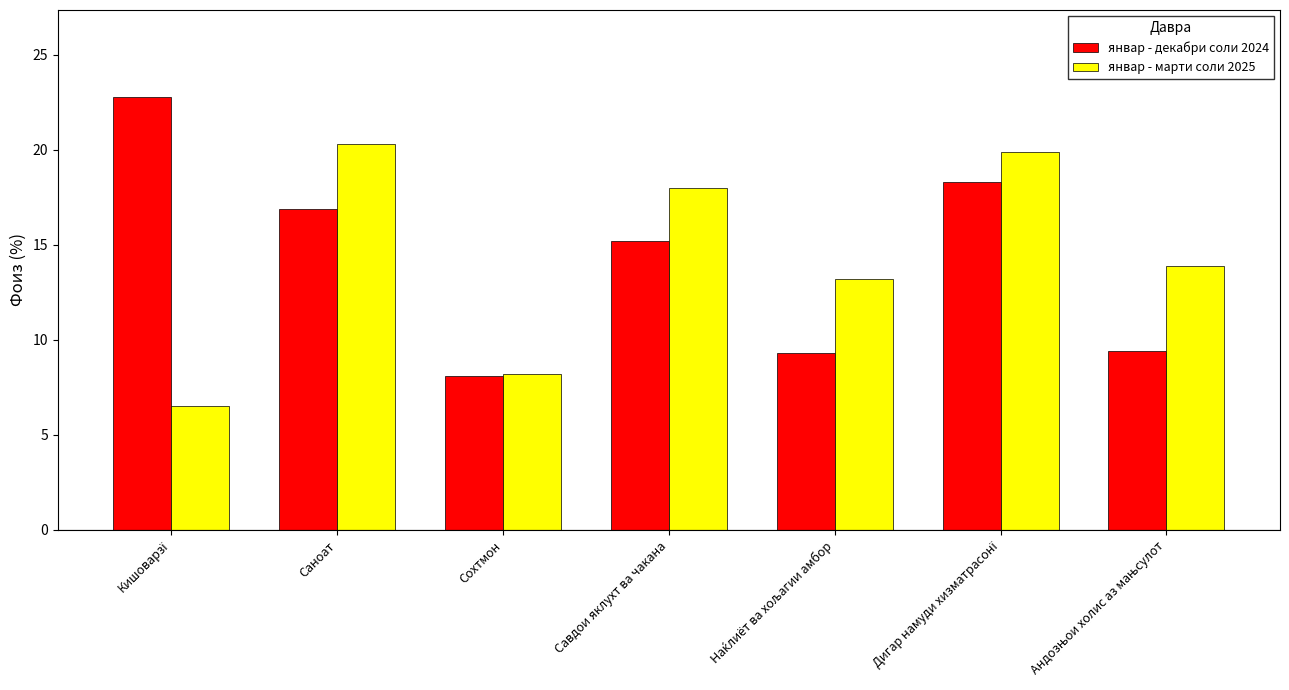

What is the label of the 2nd bar from the left?

Саноат